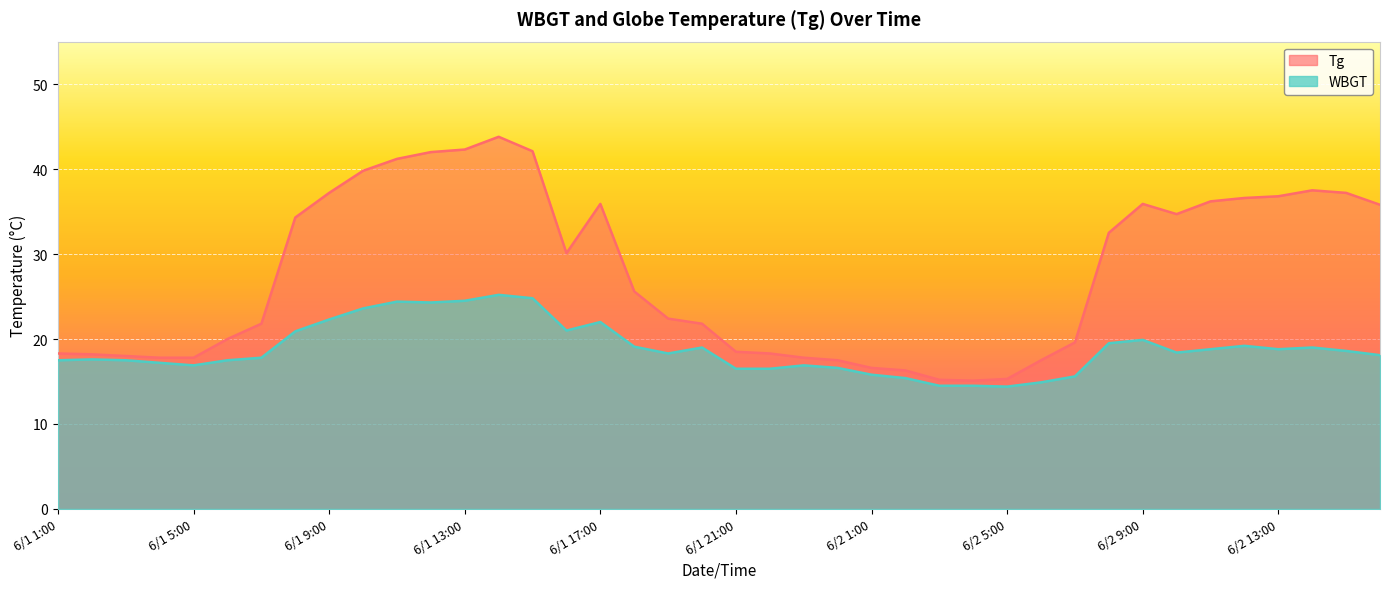

Where is the first local maximum for Tg?

6/1 14:00